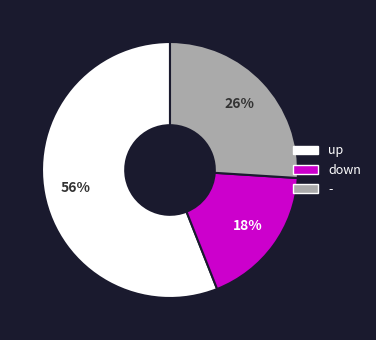

To the nearest percent, what percentage of the pie is down?

18%